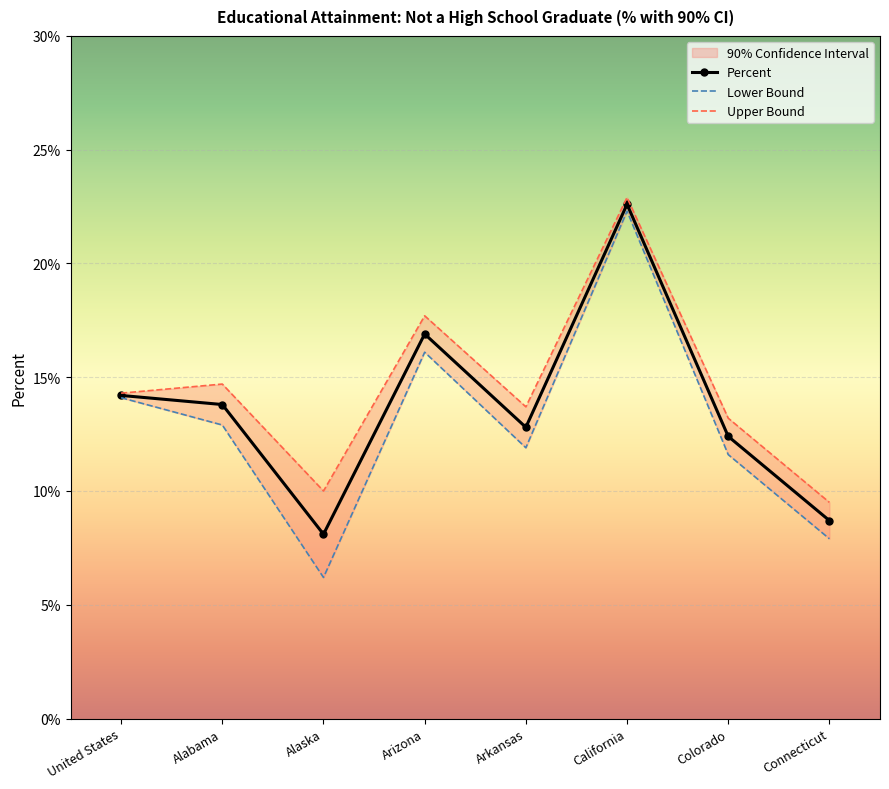

Rank the series by their average value, from lowest to highest.

Lower Bound, Percent, Upper Bound